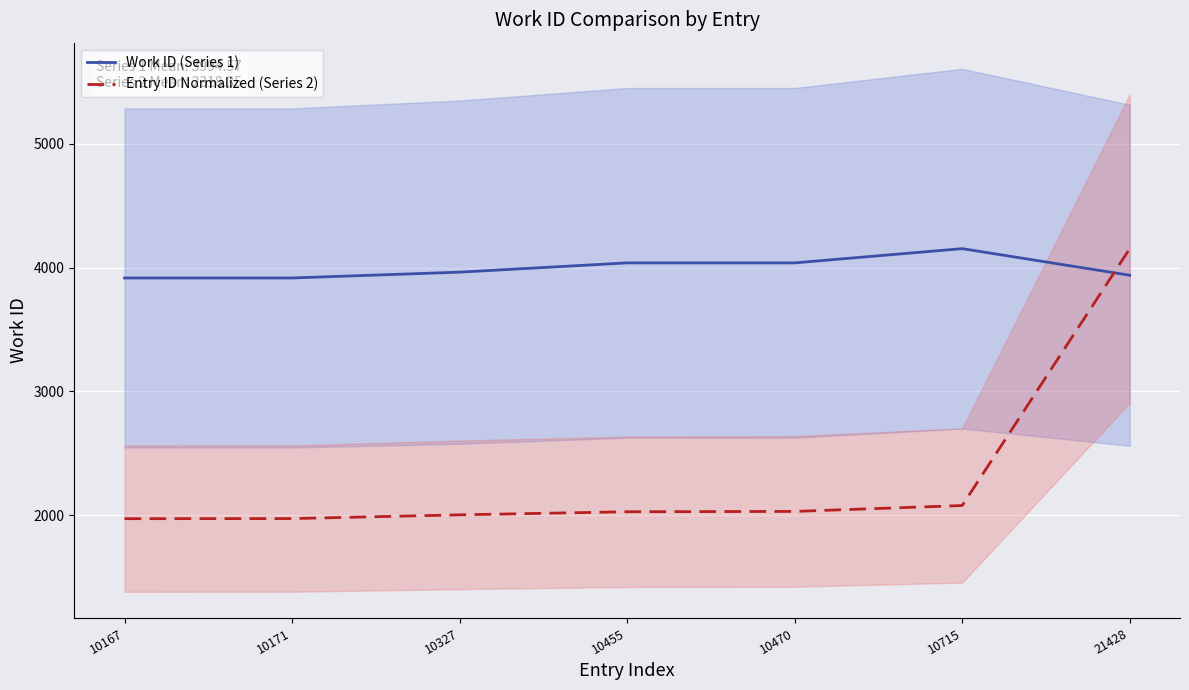

What is the average value of the Entry ID Normalized (Series 2) series?

2318.3